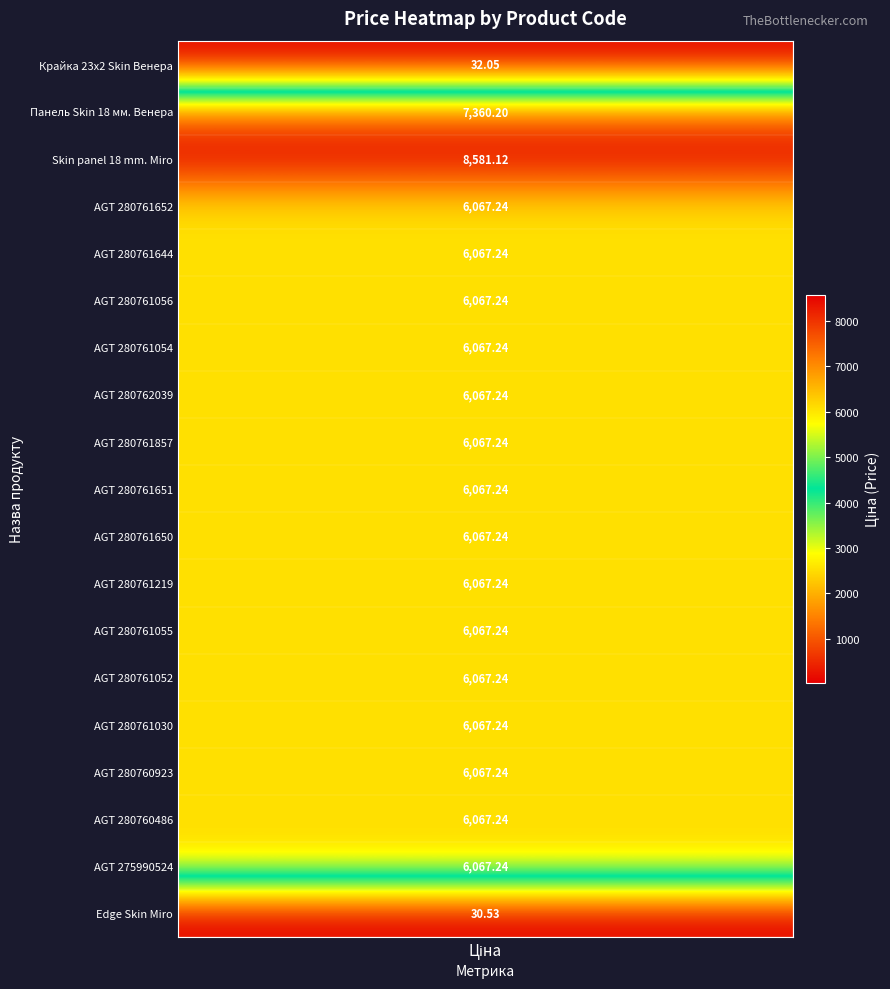

What is the sum of all values?

107012.5